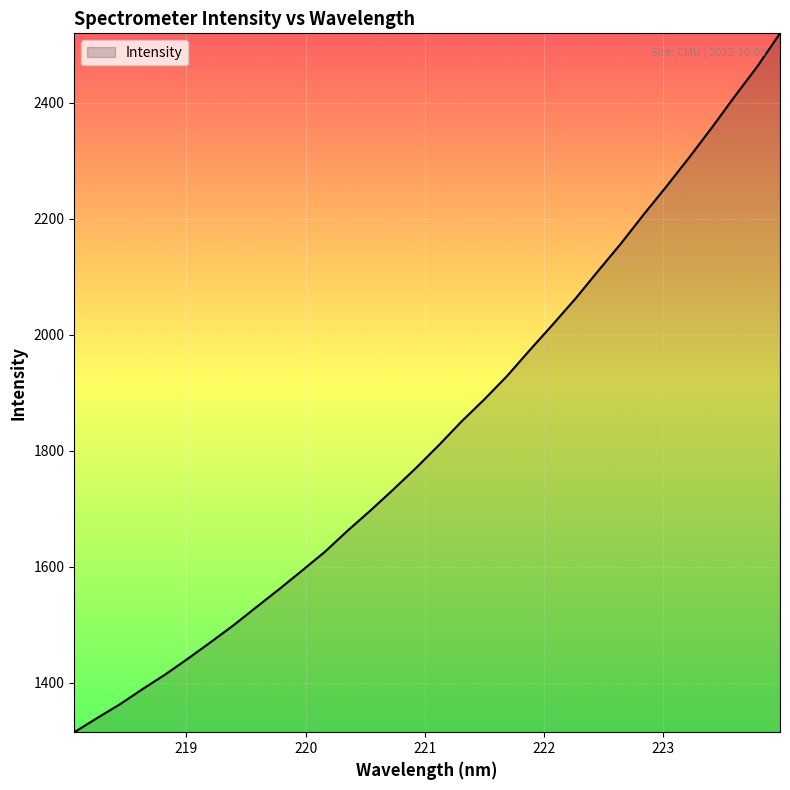

What is the minimum value shown in the chart?

1315.0